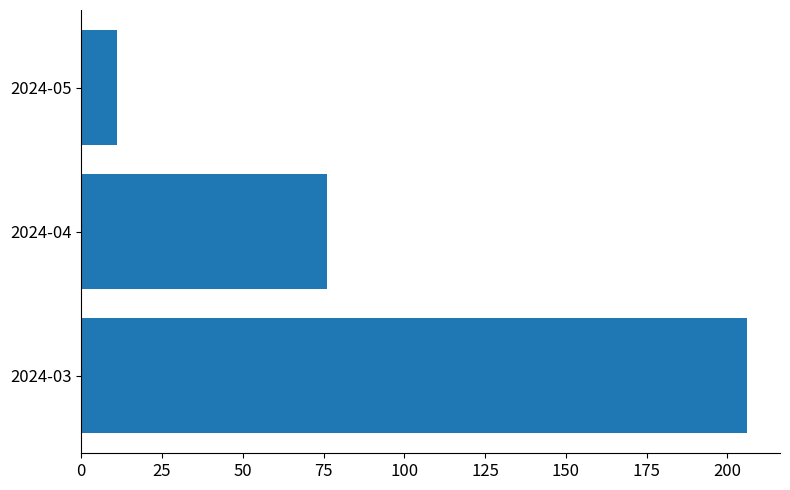

List the labels in order of value, smallest first.

2024-05, 2024-04, 2024-03